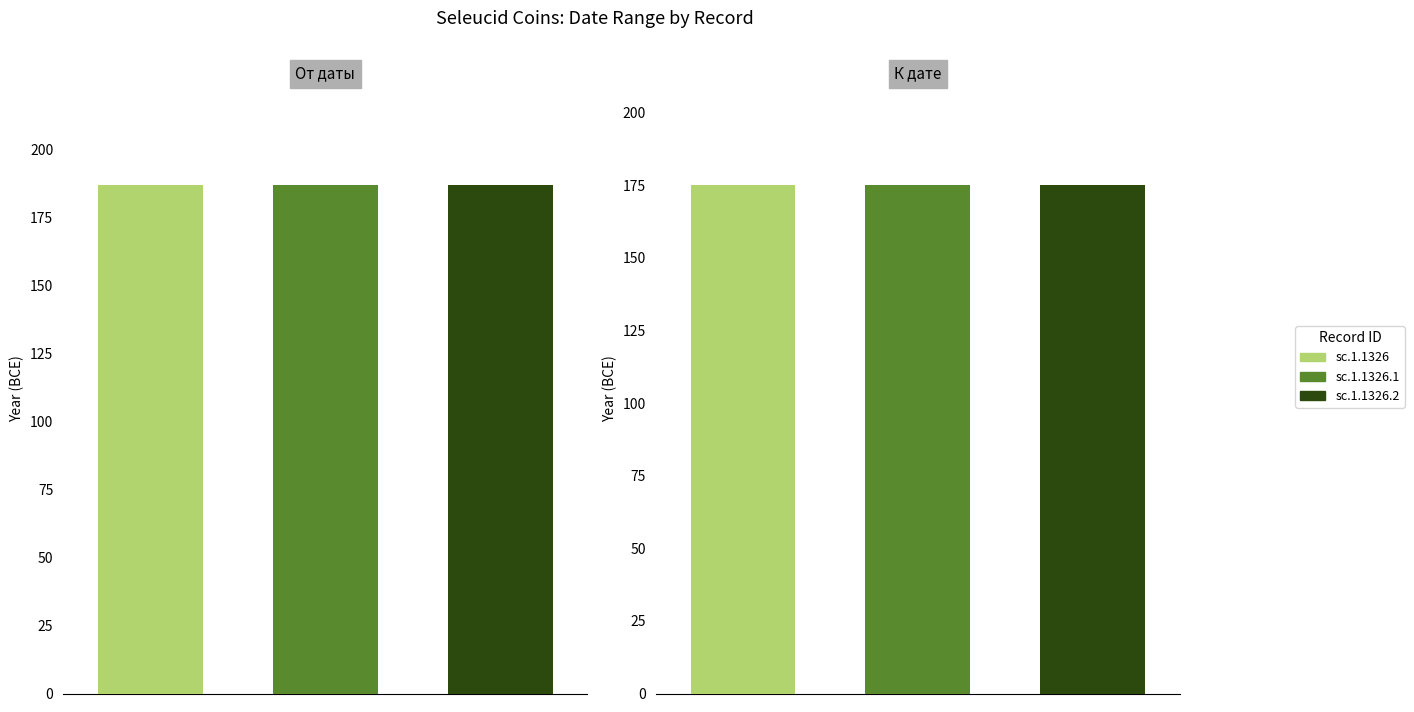

What position from the left is sc.1.1326.1?

2